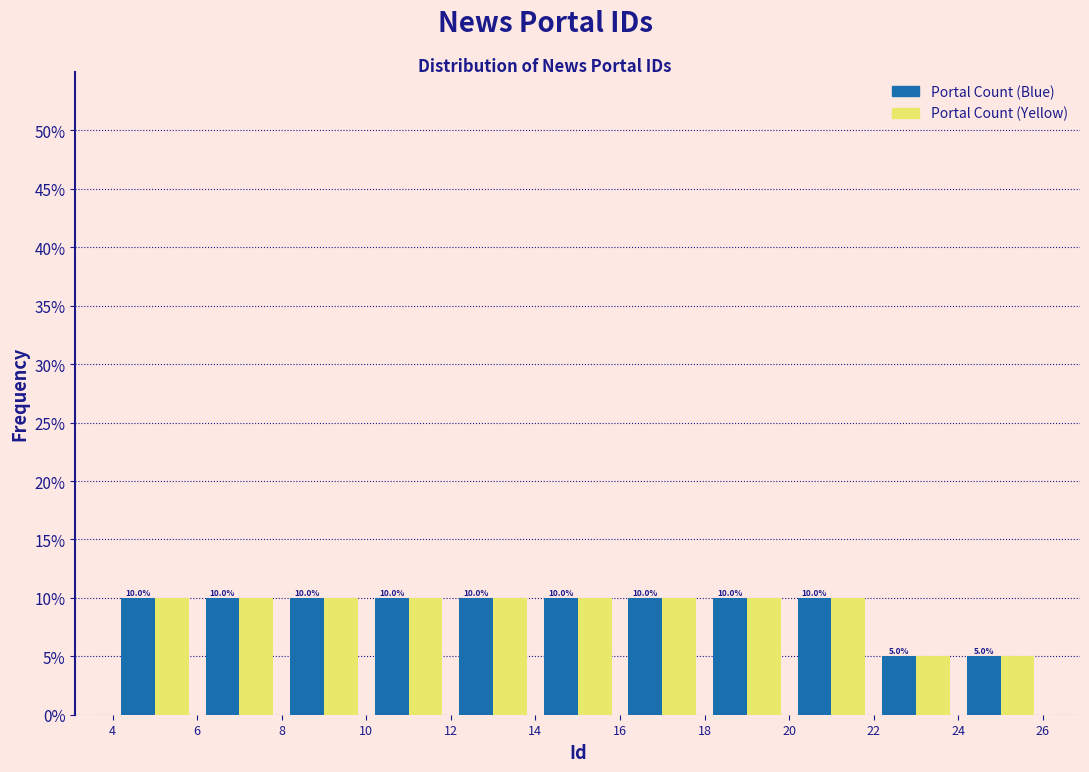

Reading left to right, list every range on the x-axis with the height of the bar of each series over it.

4 to 6: Portal Count (Blue)=10.0	Portal Count (Yellow)=10.0
6 to 8: Portal Count (Blue)=10.0	Portal Count (Yellow)=10.0
8 to 10: Portal Count (Blue)=10.0	Portal Count (Yellow)=10.0
10 to 12: Portal Count (Blue)=10.0	Portal Count (Yellow)=10.0
12 to 14: Portal Count (Blue)=10.0	Portal Count (Yellow)=10.0
14 to 16: Portal Count (Blue)=10.0	Portal Count (Yellow)=10.0
16 to 18: Portal Count (Blue)=10.0	Portal Count (Yellow)=10.0
18 to 20: Portal Count (Blue)=10.0	Portal Count (Yellow)=10.0
20 to 22: Portal Count (Blue)=10.0	Portal Count (Yellow)=10.0
22 to 24: Portal Count (Blue)=5.0	Portal Count (Yellow)=5.0
24 to 26: Portal Count (Blue)=5.0	Portal Count (Yellow)=5.0